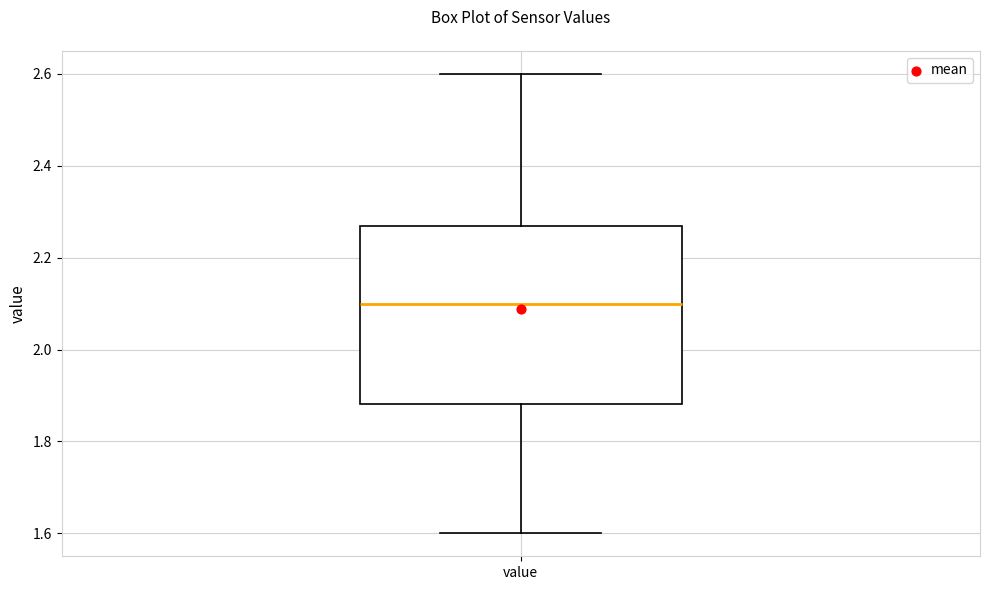

Read this box plot against the y-axis: the position of the median line, the range covered by the box, and the ends of both whiskers. The values are not printed on the chart, so give them approximately, as read against the axis.

median 2.10, box 1.88 to 2.28, whiskers 1.60 to 2.60